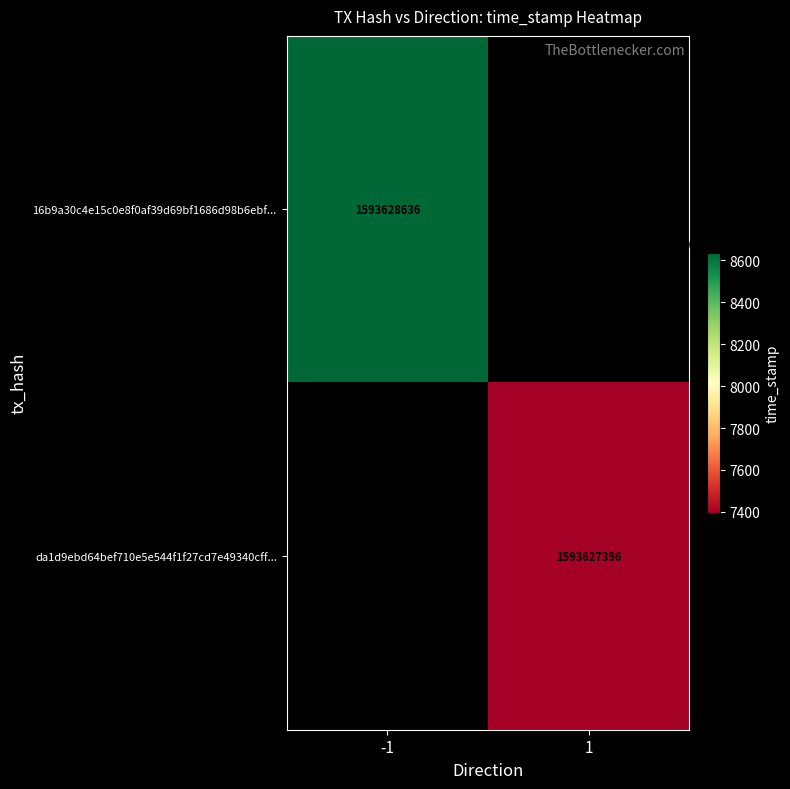

Reading left to right, what are all the values shown in this chart?

16b9a30c4e15c0e8f0af39d69bf1686d98b6ebf: -1	1593628636
da1d9ebd64bef710e5e544f1f27cd7e49340cff: 1	1593627396